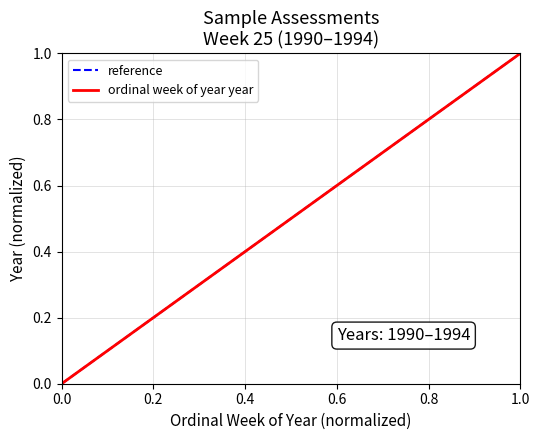

Count the number of values greater than 0.

4